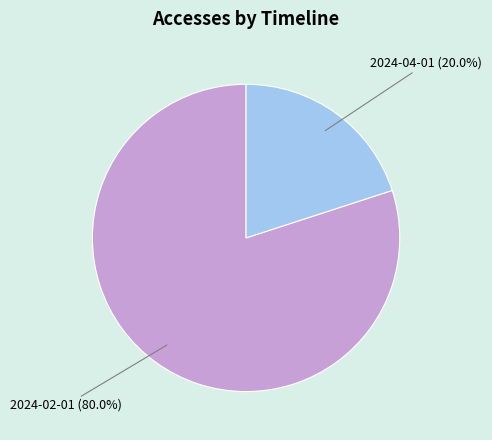

To the nearest percent, what is the difference between the largest and smallest slice percentages?

60%